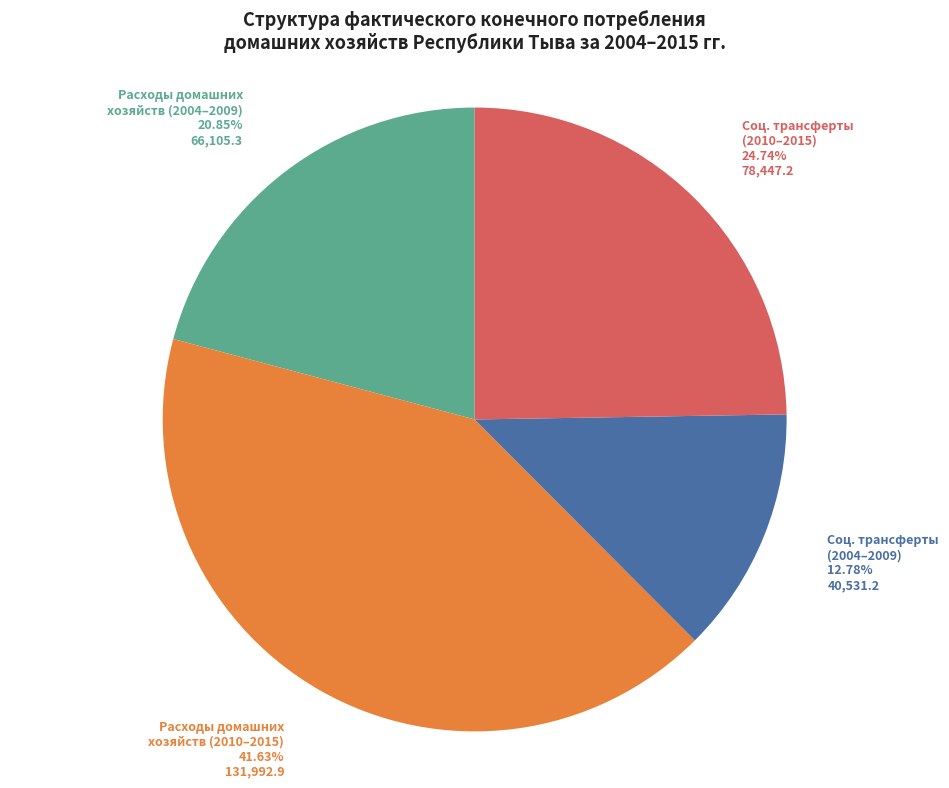

How many segments does this pie chart have?

4